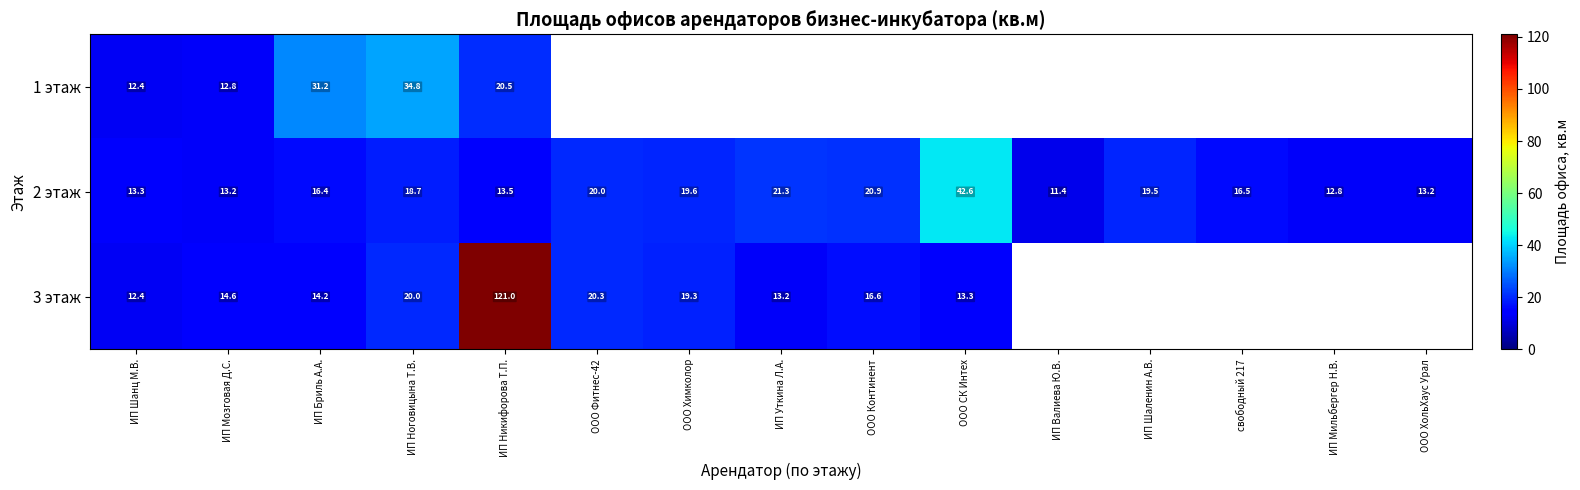

How many categories are shown in the chart?

15